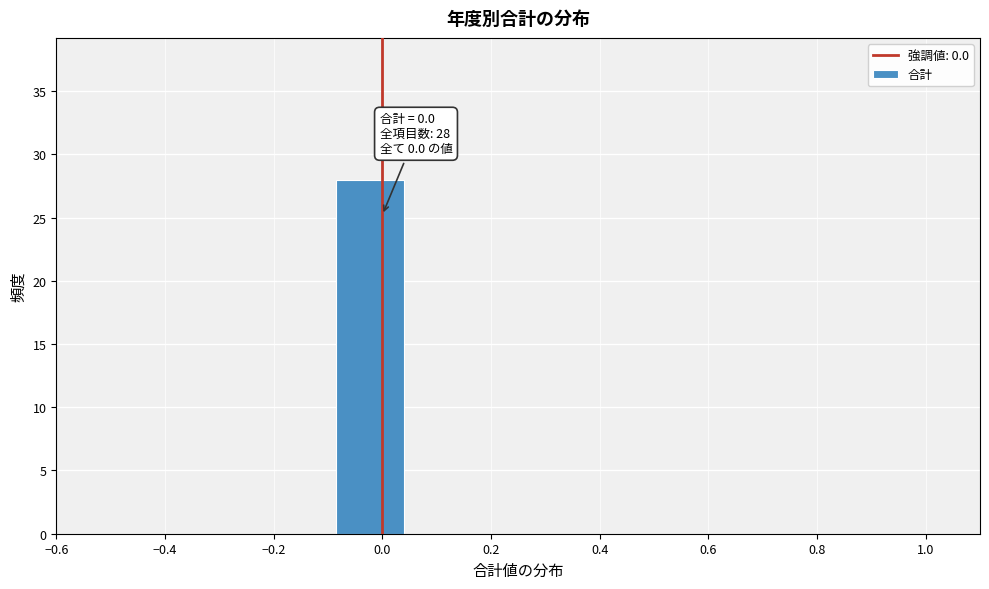

Over which range of the x-axis is the bar tallest?

-0.10 to 0.04